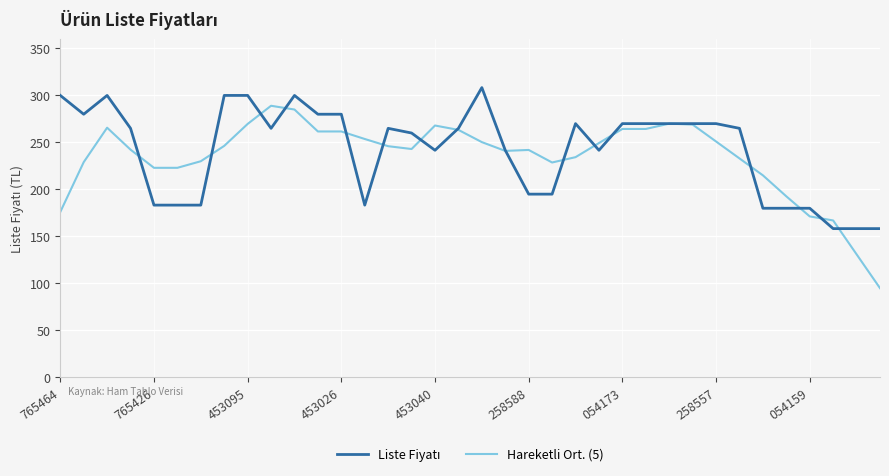

Which series has the largest range (max minus min)?

Hareketli Ort. (5)